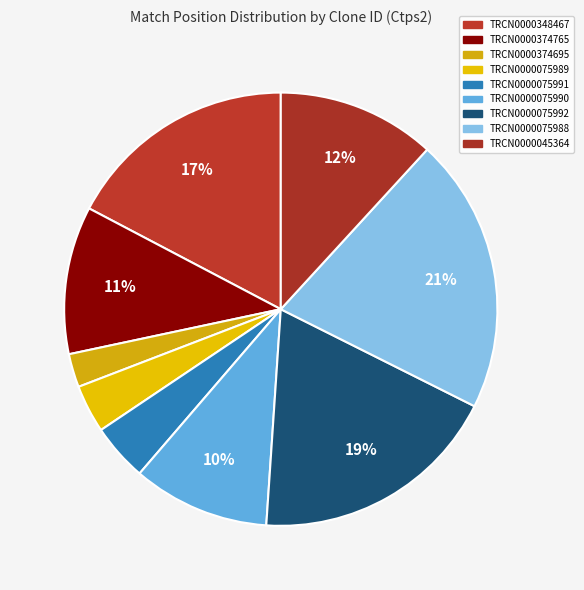

How many slices are in this pie chart?

9